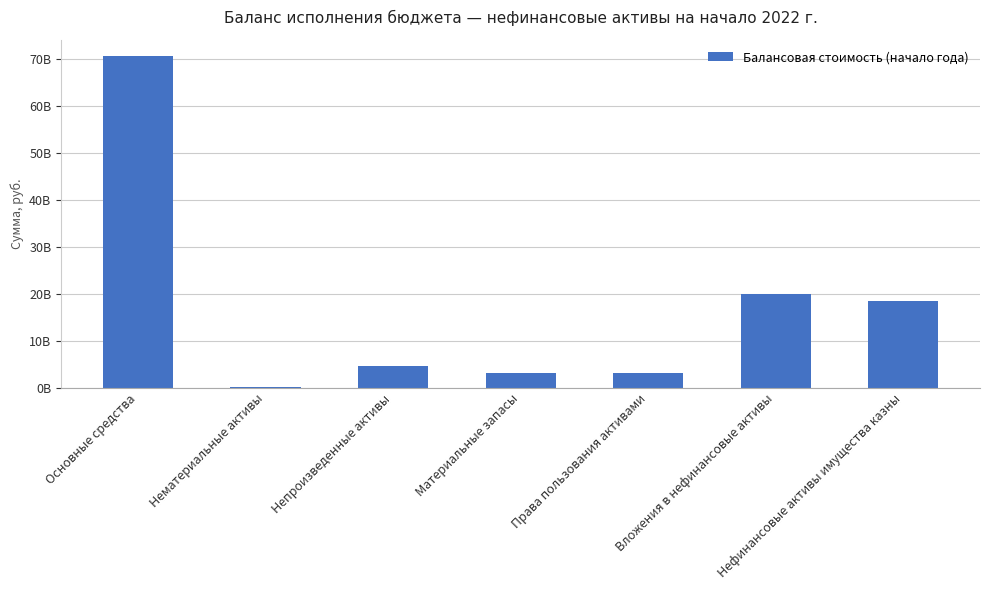

What is the change in value from Материальные запасы to Нефинансовые активы имущества казны?

+15340300855.5